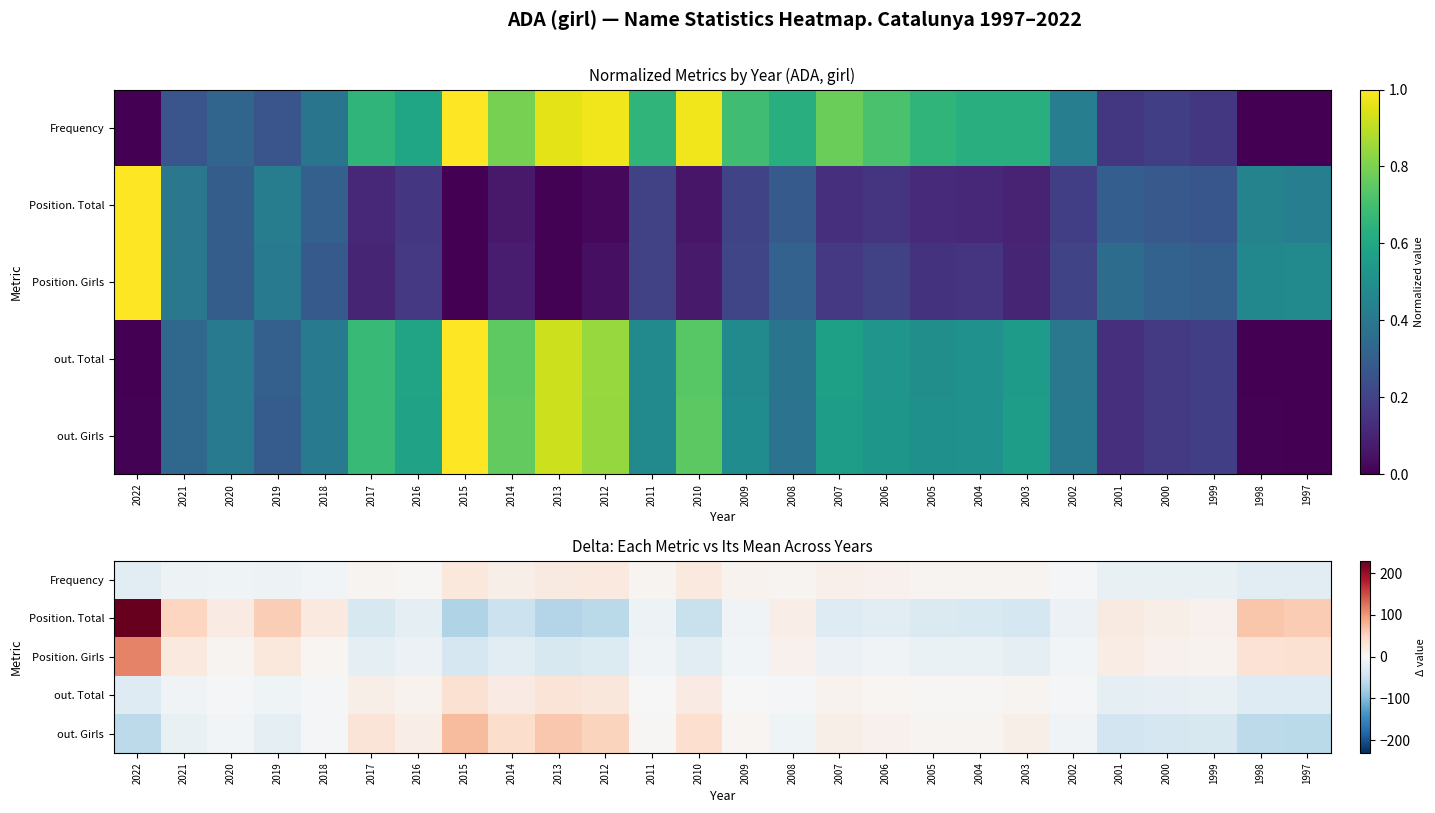

Is it true that out. Total equals -11.6 at 2001?

False